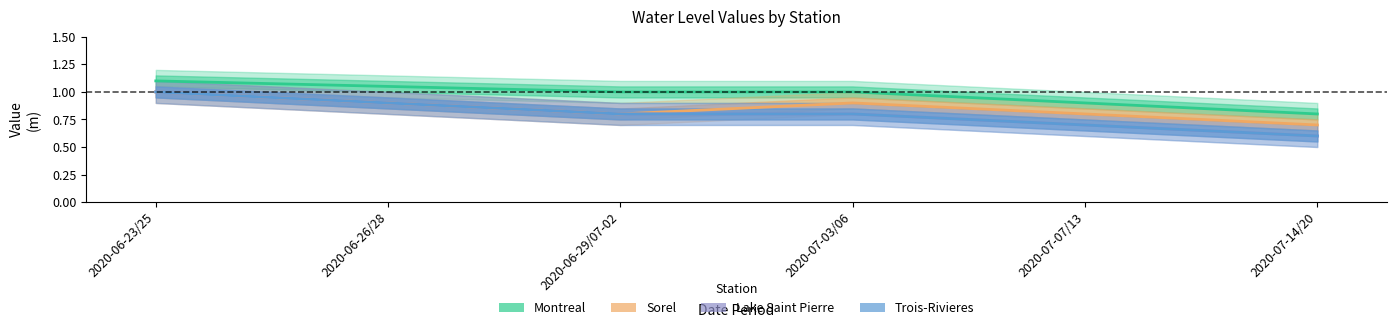

True or false: Trois-Rivieres and Sorel cross at least once.

False